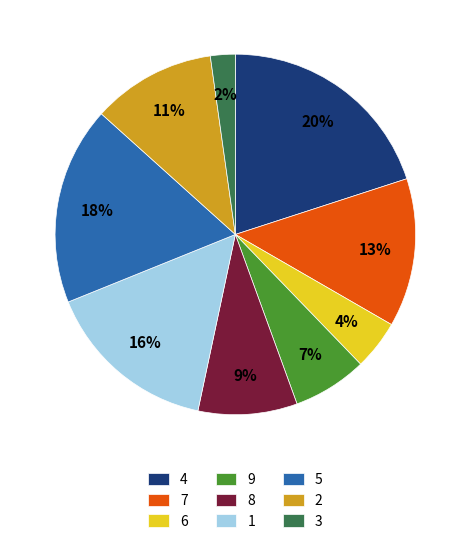

To the nearest percent, what is the difference between the largest and smallest slice percentages?

18%